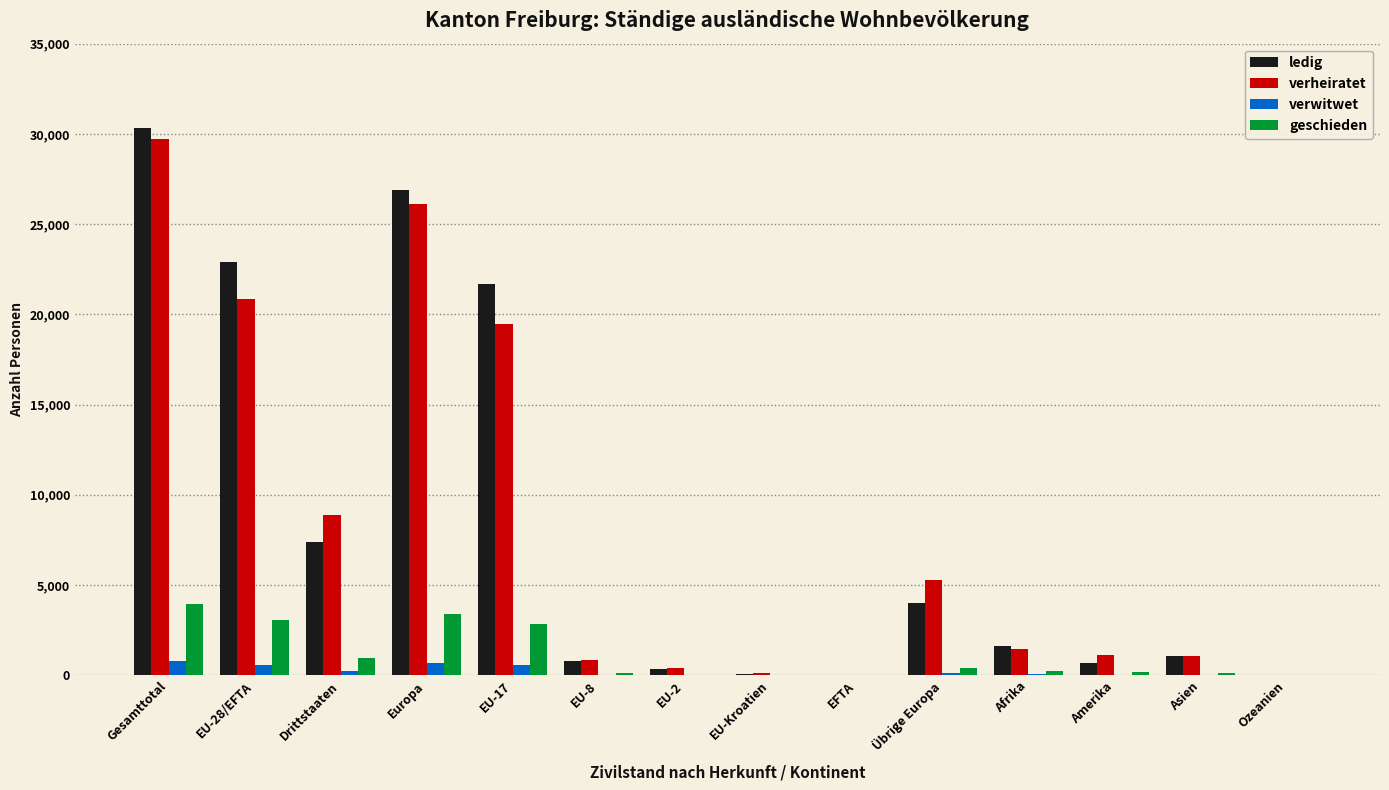

What is the maximum value shown in the chart?

30314